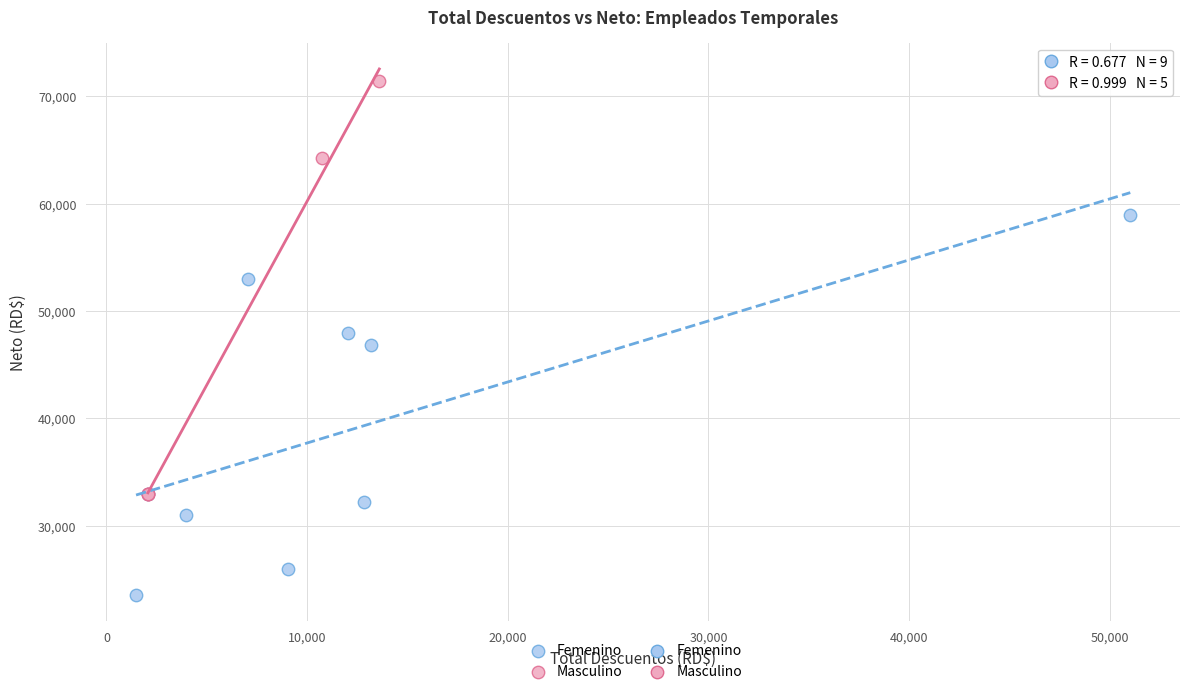

Which series has the widest spread of Y values?

Masculino